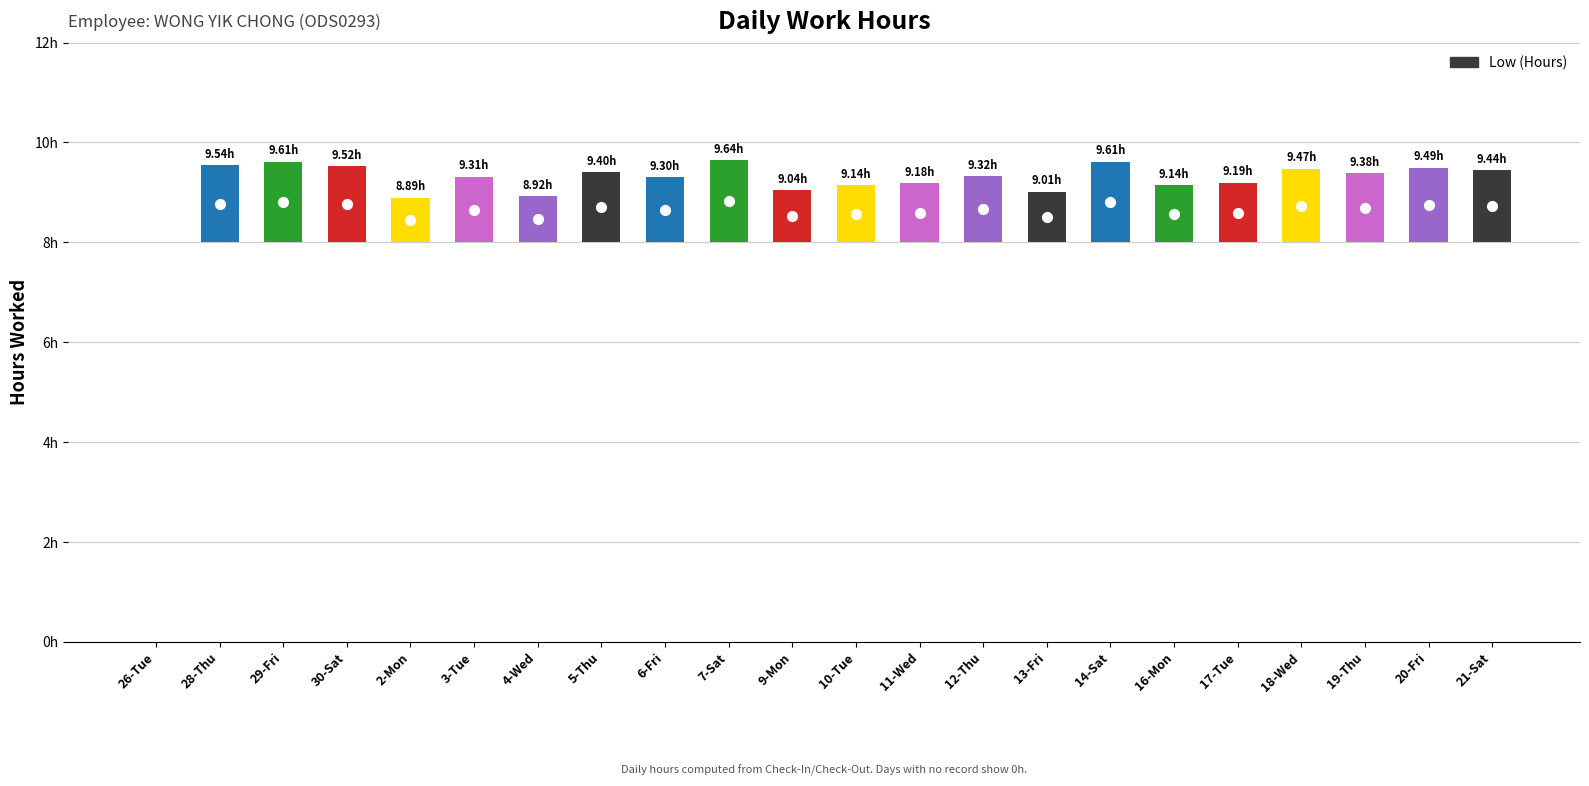

What is the label of the 21st bar from the right?

28-Thu